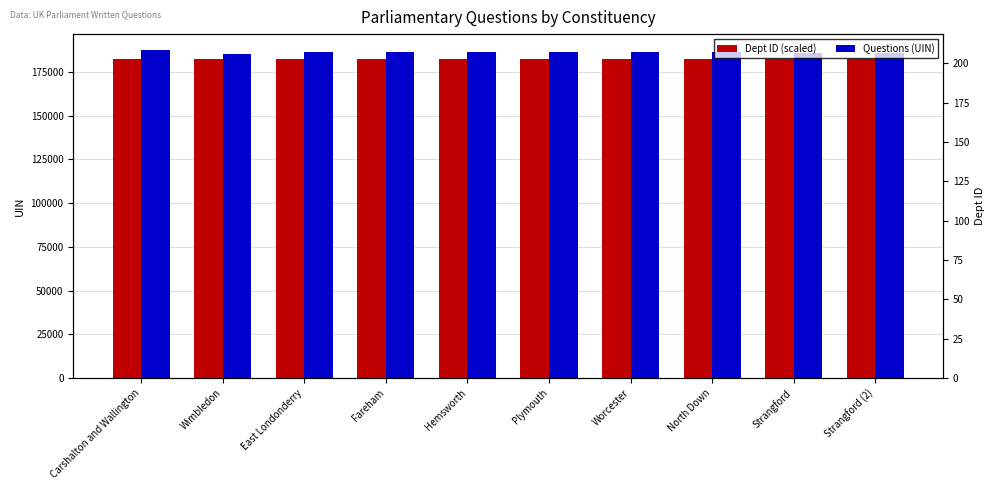

Which category has the highest value in the Dept ID (scaled) series?

Carshalton and Wallington